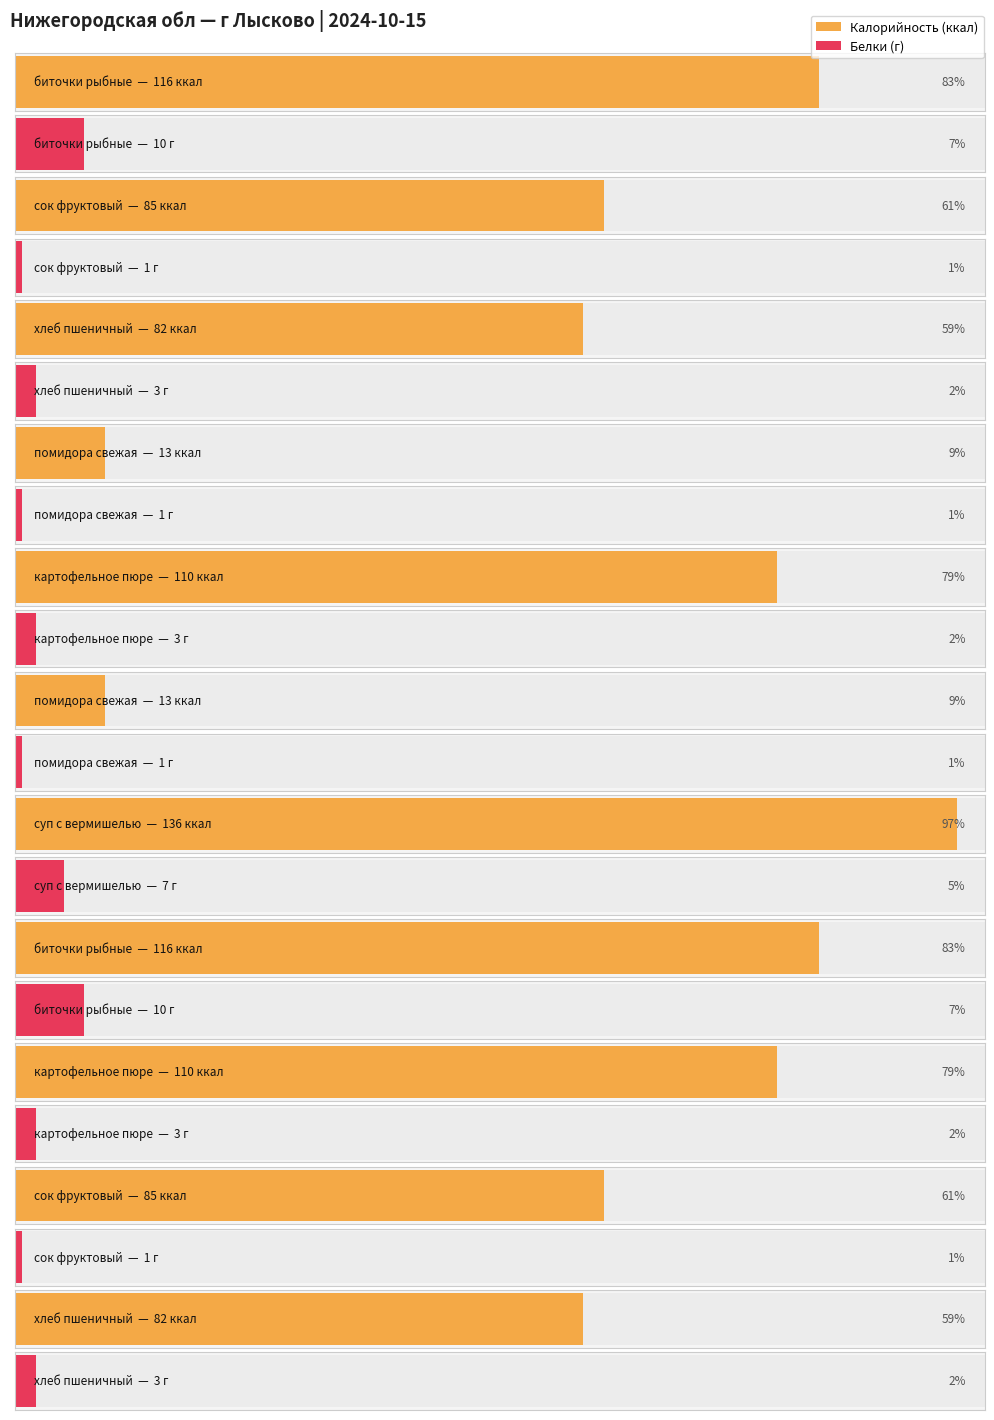

At which category does the chart reach its minimum across all series?

сок фруктовый
(Завтрак)